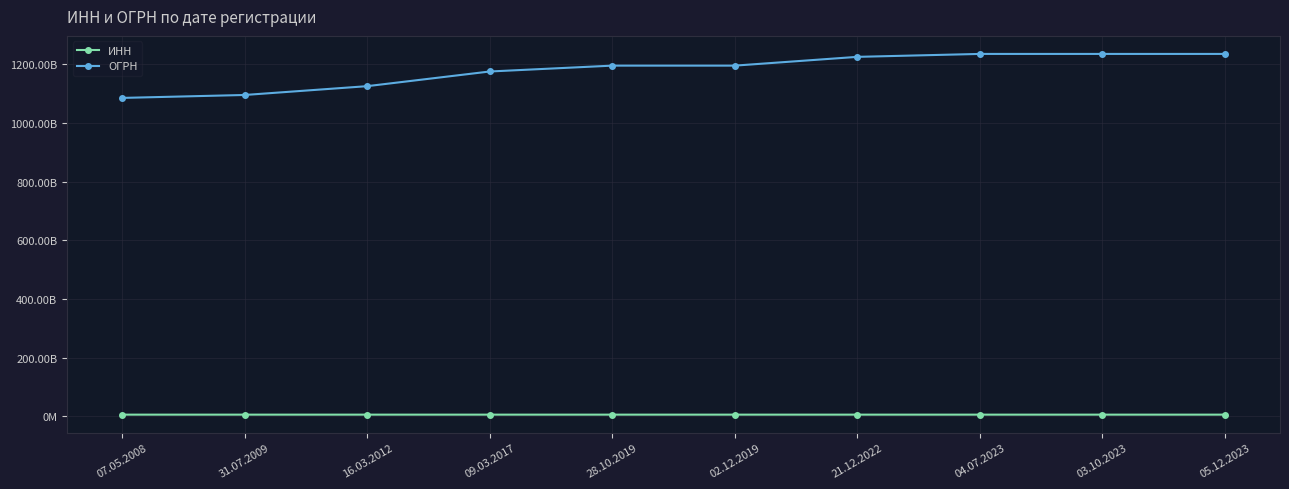

What is the smallest value displayed?

5402029305